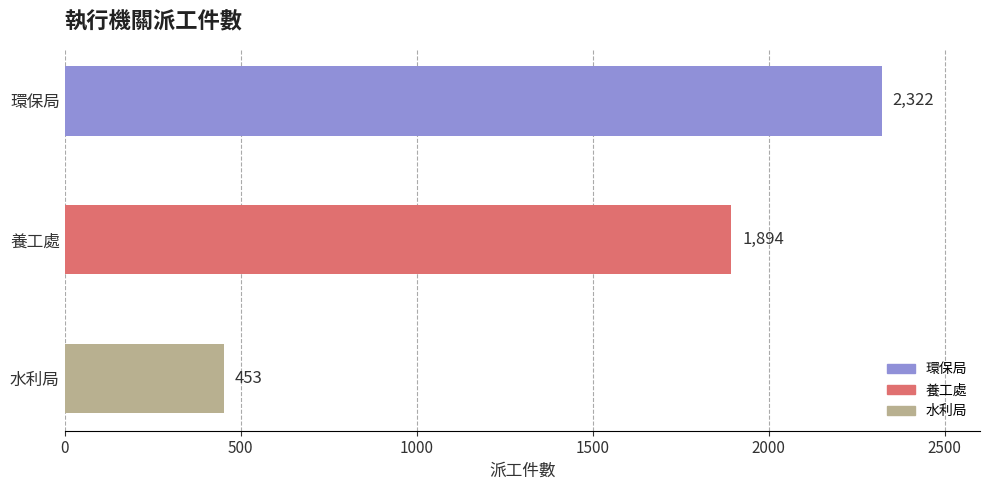

What is the greatest value displayed?

2322